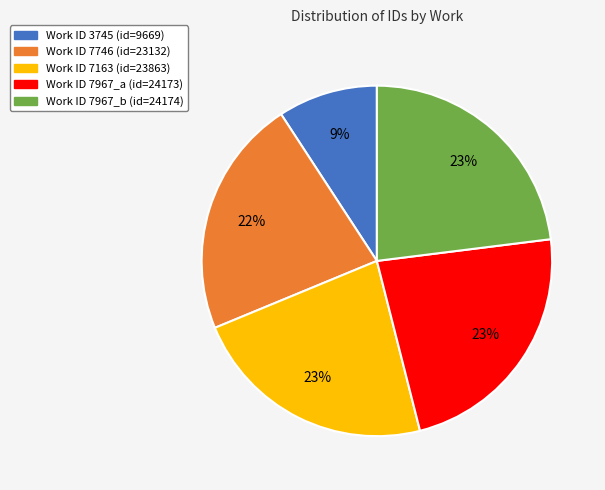

How many slices are in this pie chart?

5